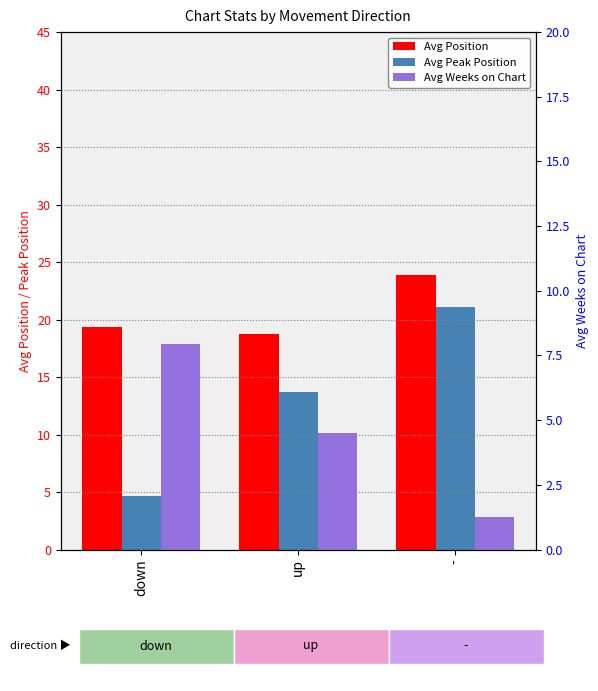

What are all the series names shown in the legend?

Avg Position, Avg Peak Position, Avg Weeks on Chart